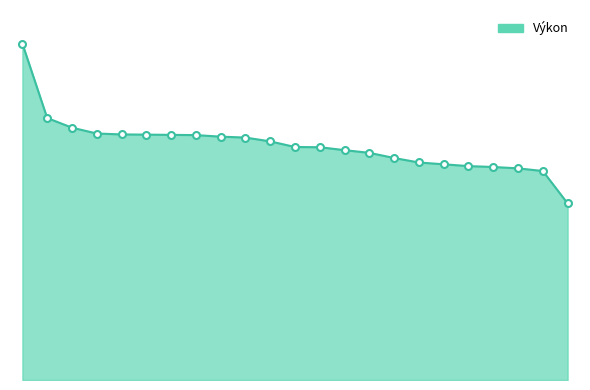

Reading left to right, what are all the values shown in this chart?

15.0	11.7	11.2	11.0	10.9	10.9	10.9	10.9	10.8	10.8	10.6	10.4	10.4	10.2	10.1	9.9	9.7	9.6	9.5	9.5	9.4	9.3	7.9